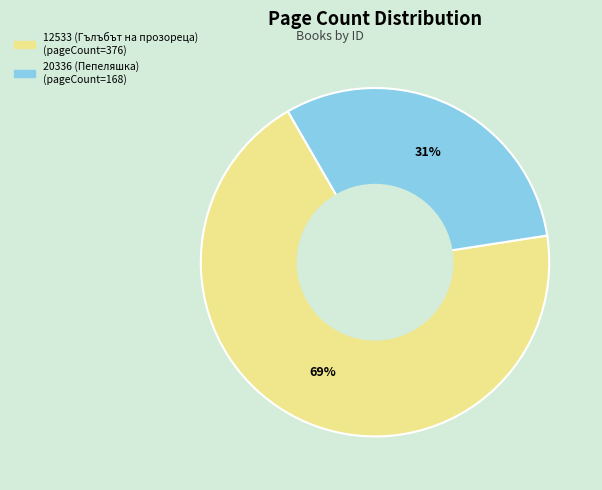

To the nearest percent, what percentage of the pie is 12533?

69%